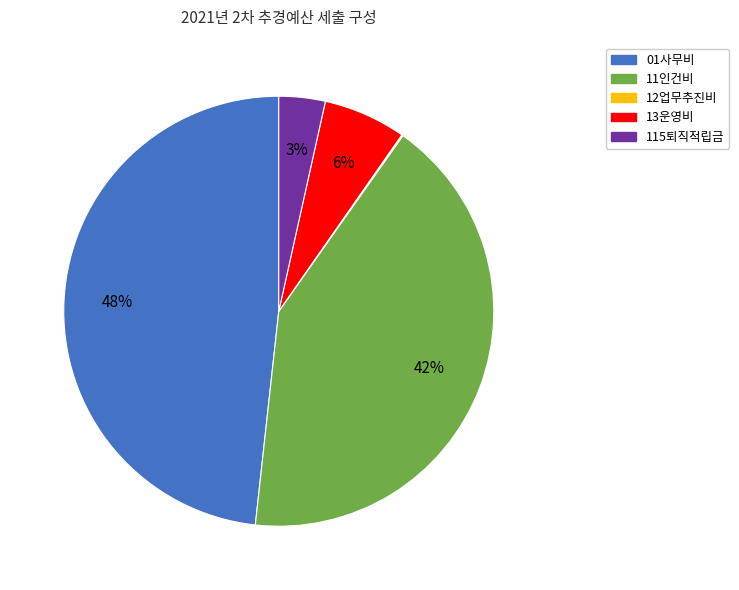

Does any single category account for the majority?

No